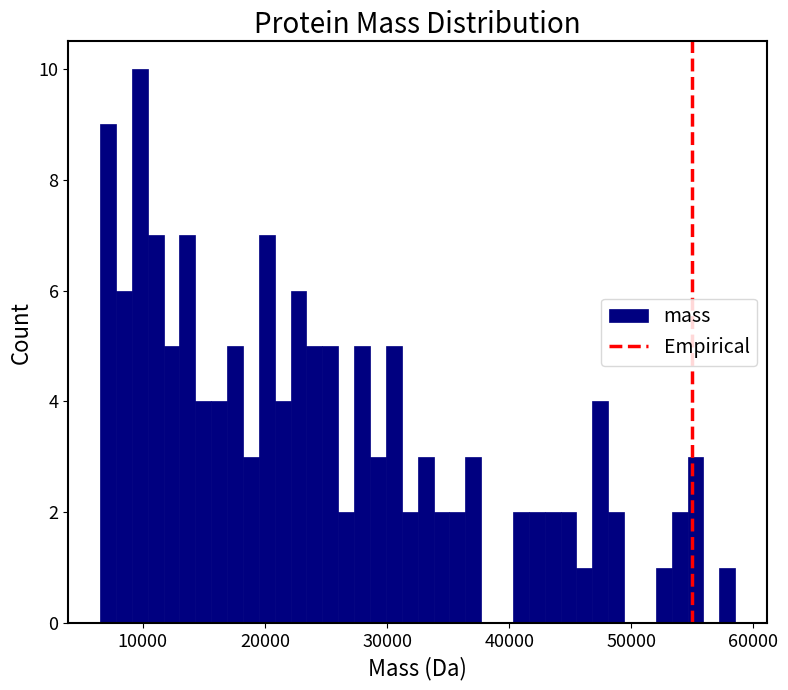

Read against the x-axis, roughly where is the centre of the tallest bar?

10000